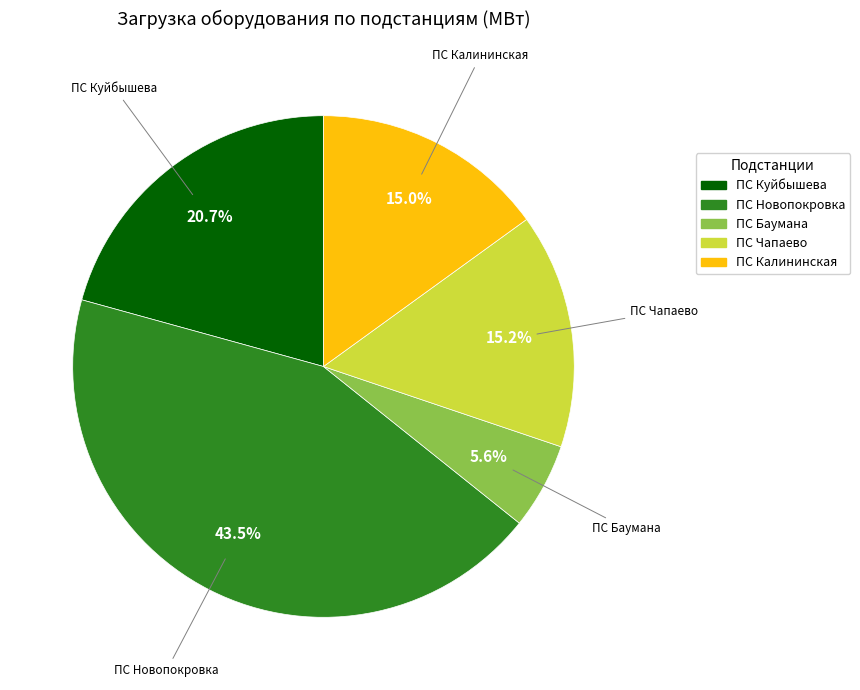

To the nearest percent, what is the difference between the largest and smallest slice percentages?

38%